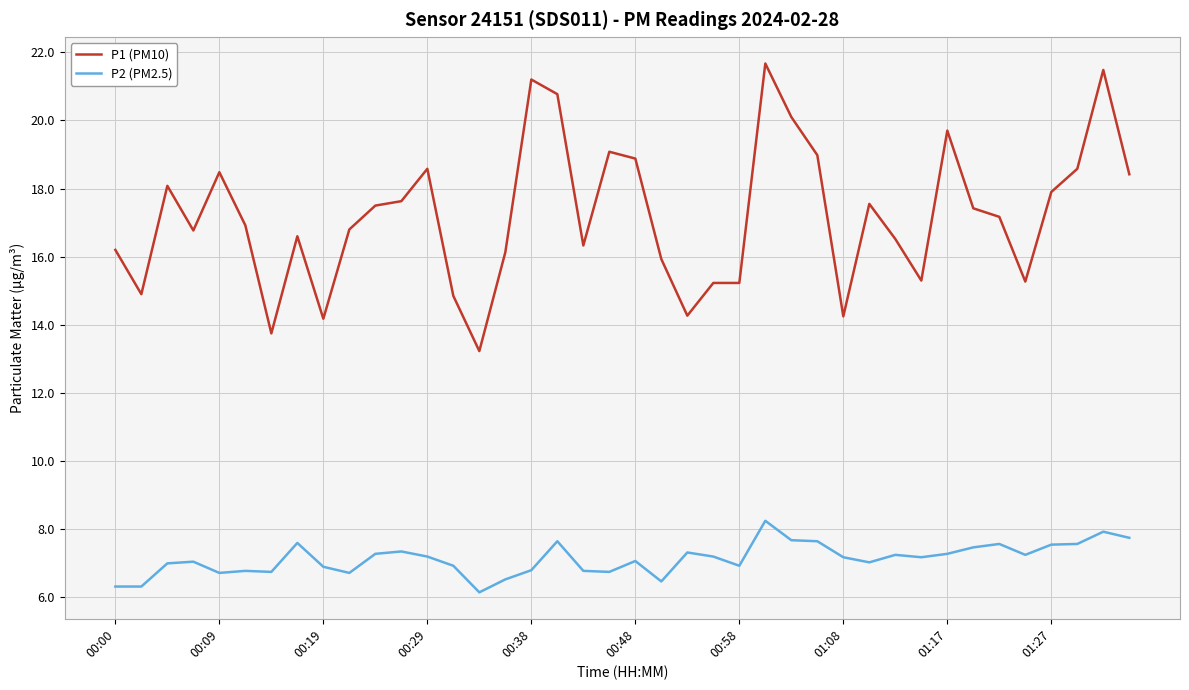

What is the maximum value shown in the chart?

21.7